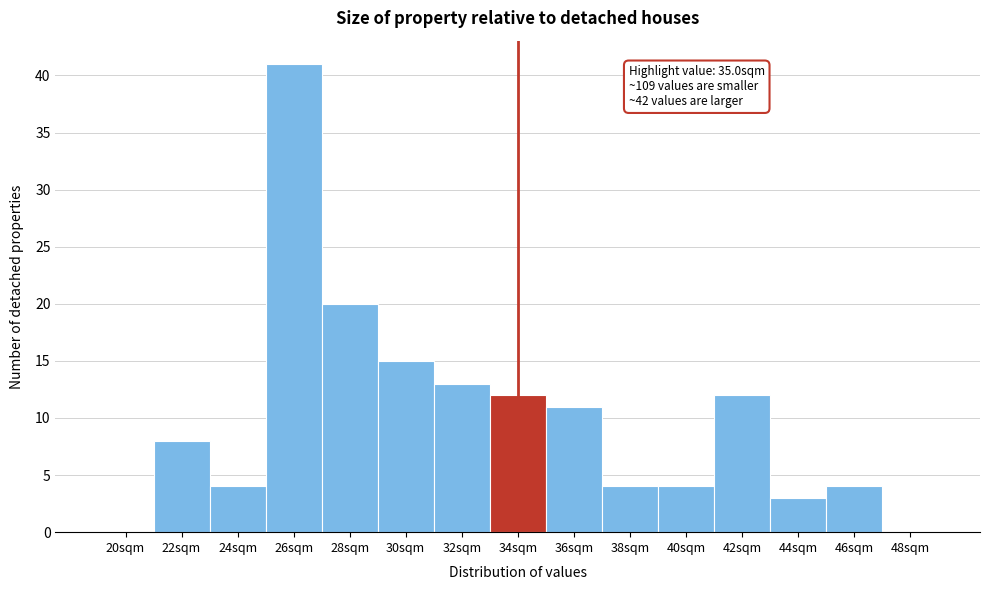

Reading left to right, extract all data points from this chart.

20sqm=0	22sqm=8	24sqm=4	26sqm=41	28sqm=20	30sqm=15	32sqm=13	34sqm=12	36sqm=11	38sqm=4	40sqm=4	42sqm=12	44sqm=3	46sqm=4	48sqm=0